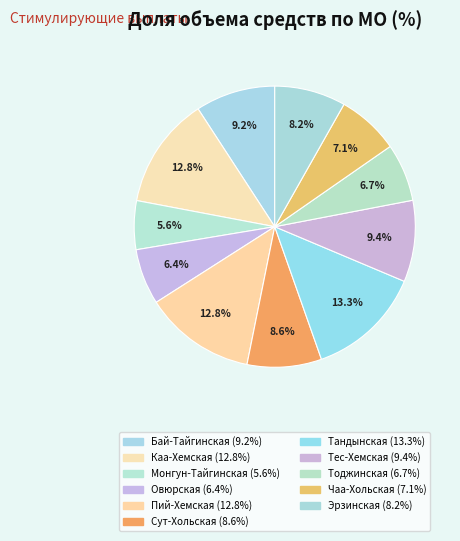

Rank the categories by value from lowest to highest.

ГБУЗ РТ "Монгун-Тайгинская ЦКБ", ГБУЗ РТ "Овюрская ЦКБ", ГБУЗ РТ "Тоджинская ЦКБ", ГБУЗ РТ "Чаа-Хольская ЦКБ", ГБУЗ РТ "Эрзинская ЦКБ", ГБУЗ РТ "Сут-Хольская ЦКБ", ГБУЗ РТ "Бай-Тайгинская ЦКБ", ГБУЗ РТ "Тес-Хемская ЦКБ", ГБУЗ РТ "Пий-Хемская ЦКБ", ГБУЗ РТ "Каа-Хемская ЦКБ", ГБУЗ РТ "Тандынская ЦКБ"